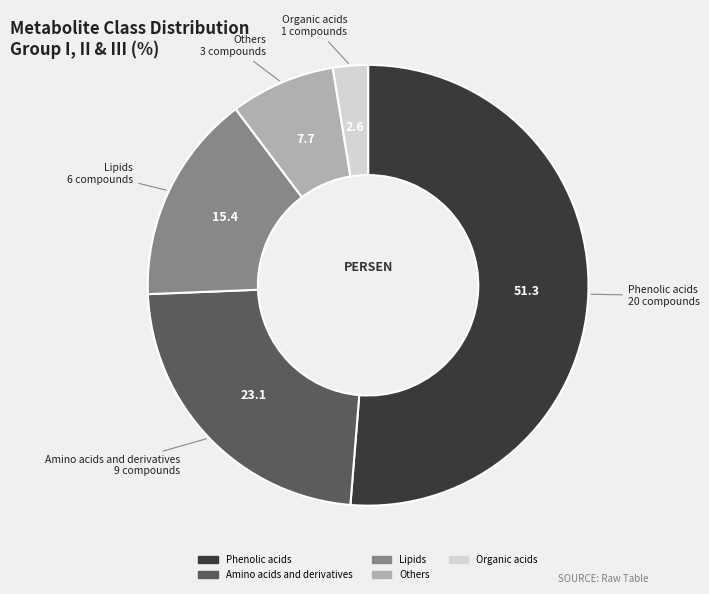

Which slice is the smallest?

Organic acids